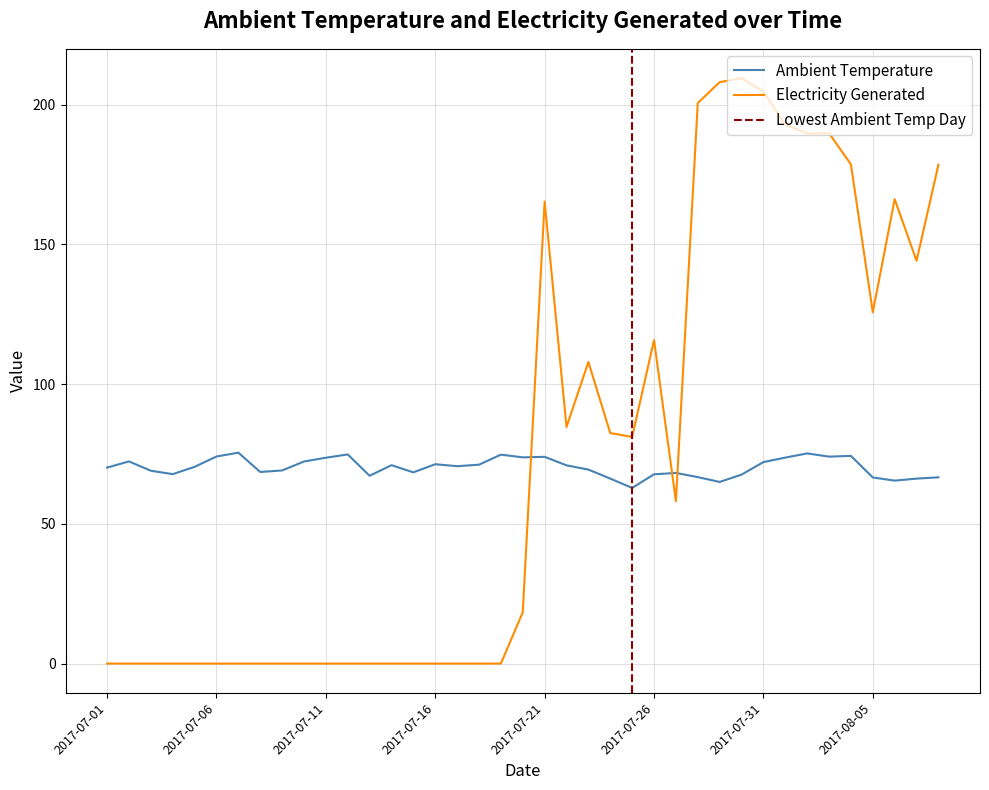

What is the difference between the maximum and second lowest values in the Ambient Temperature series?

10.5